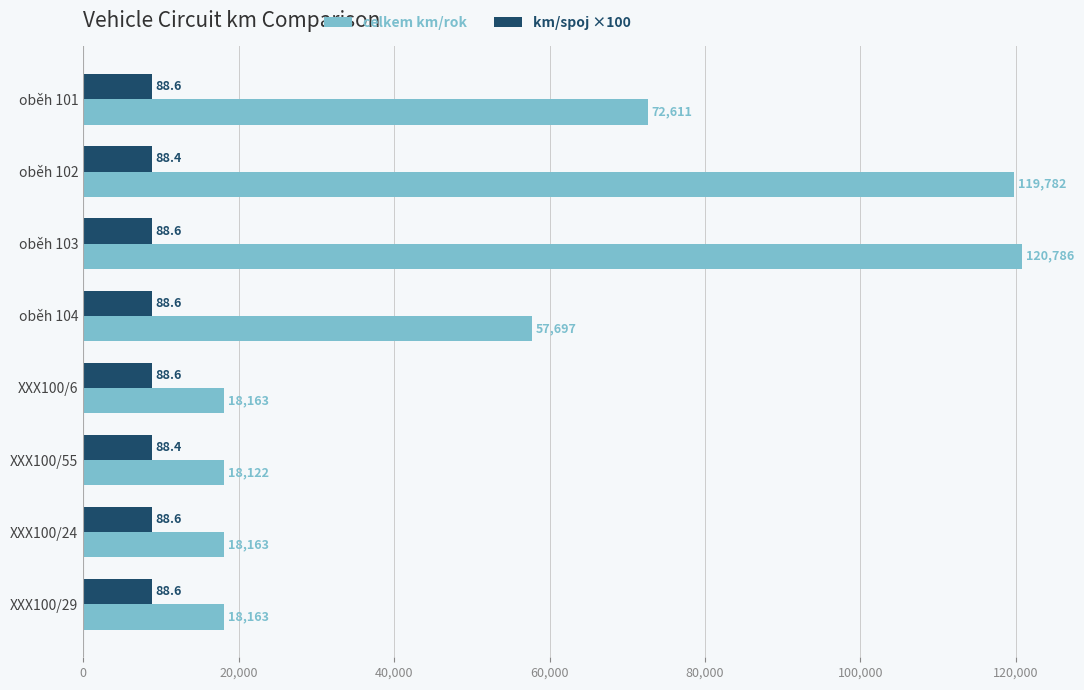

At how many categories does at least one series exceed 27485?

4